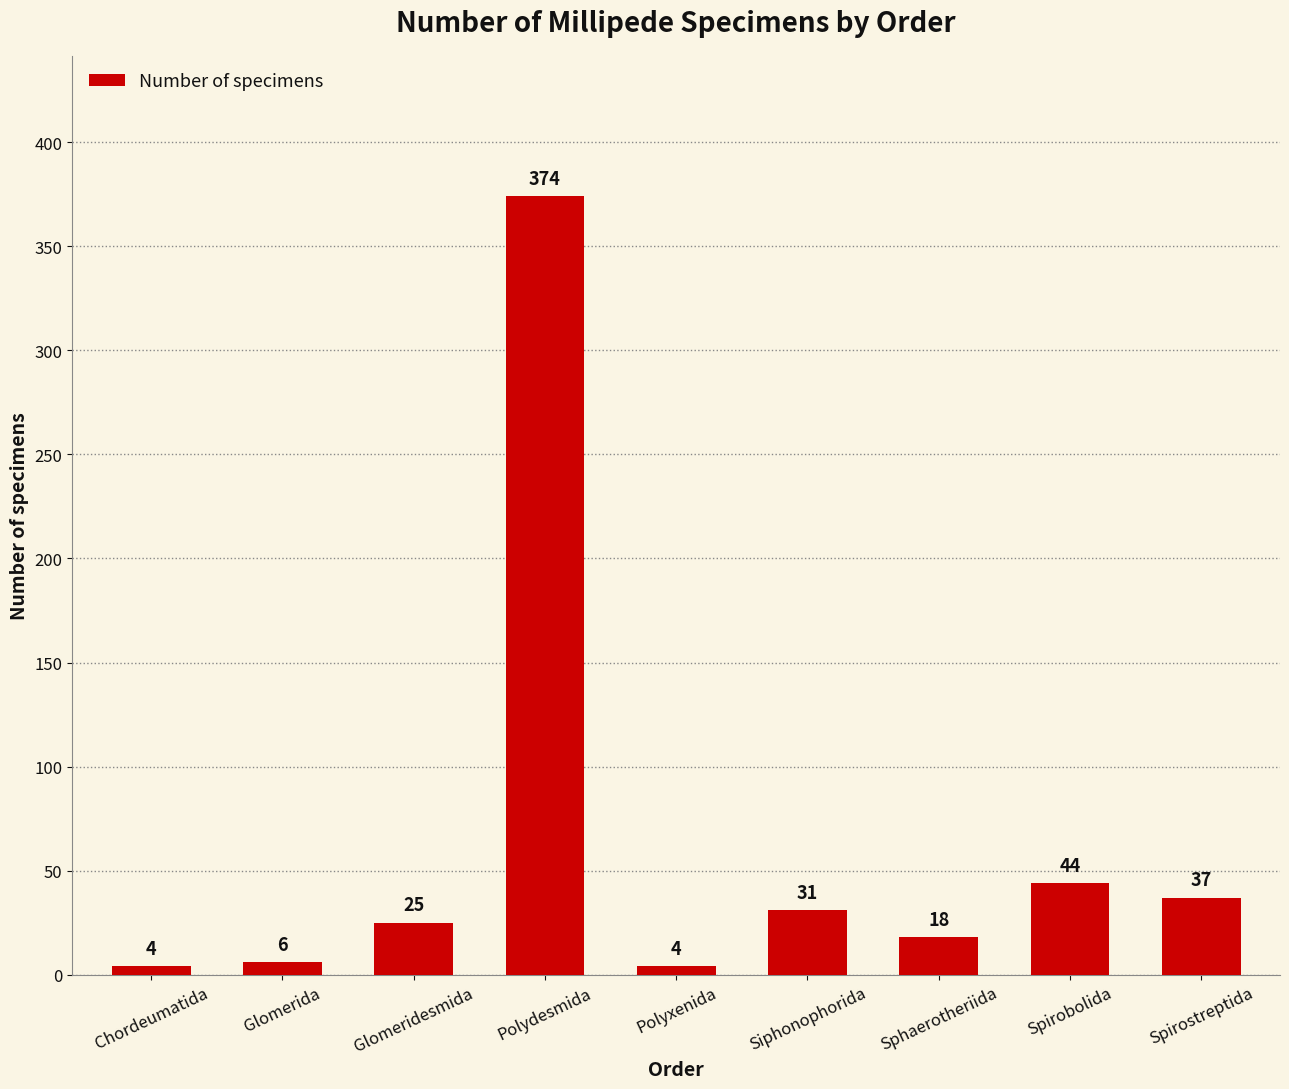

How many data points does each series have?

9